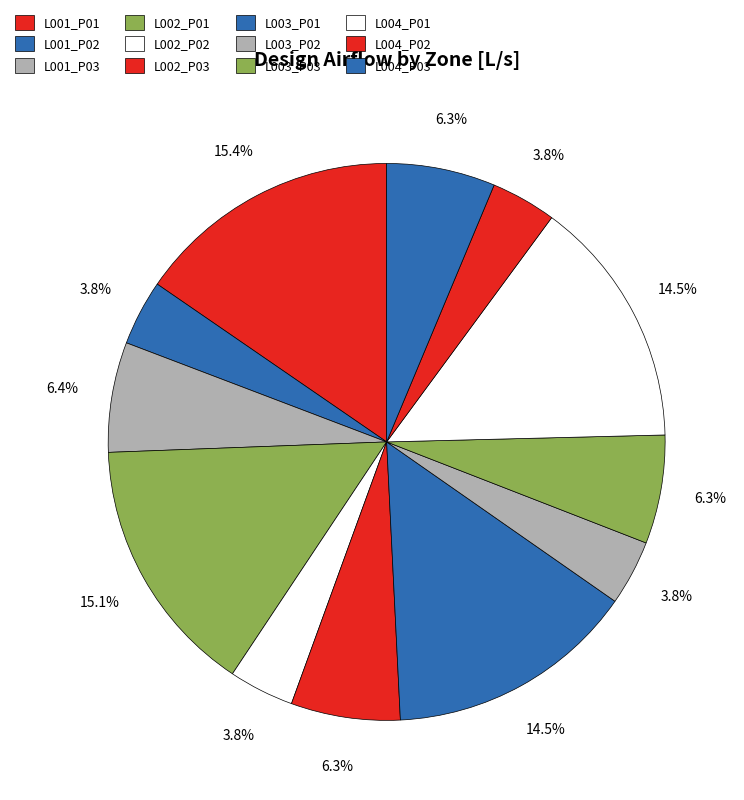

Count the number of slices in the pie.

12